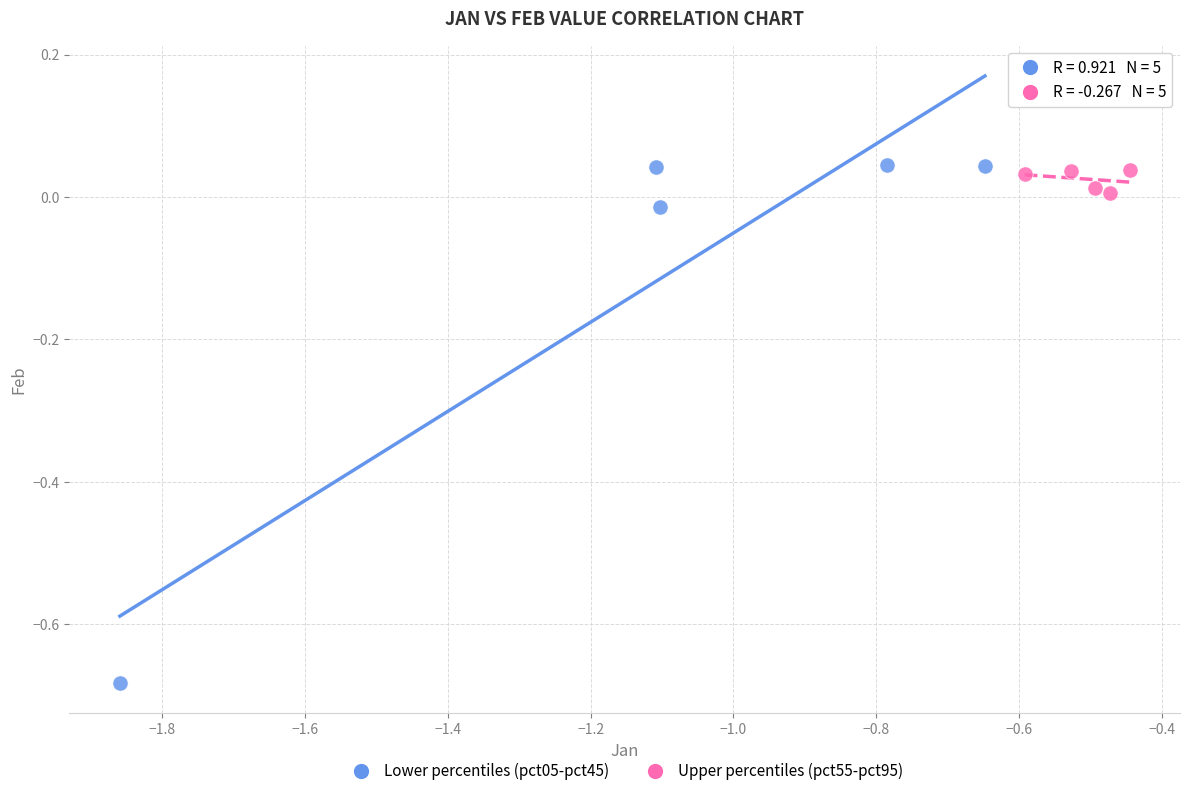

Which series has the widest spread of Y values?

Lower percentiles (pct05-pct45)